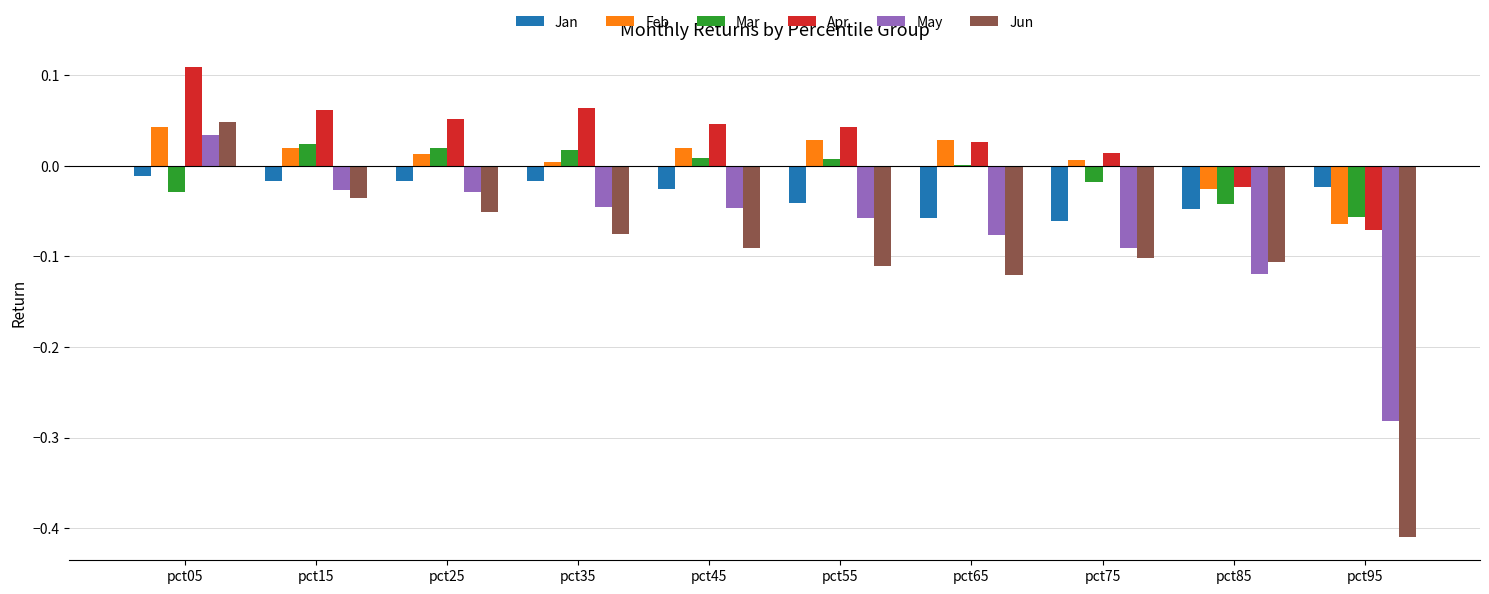

Which series changed the most between pct45 and pct85?

May